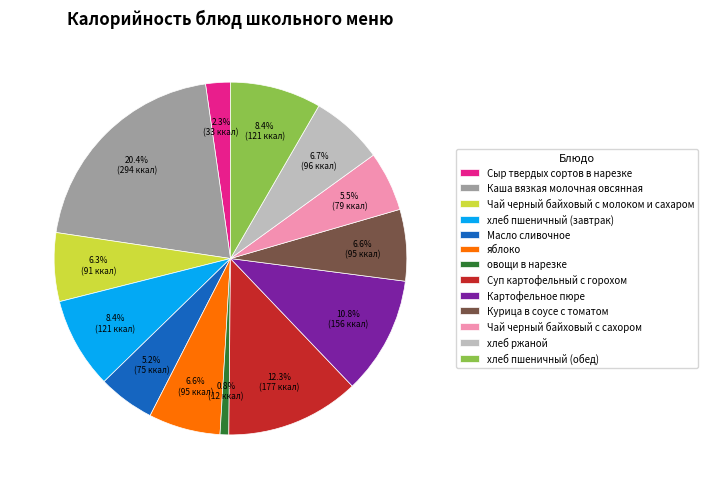

Which slice is the largest?

Каша вязкая молочная овсянная